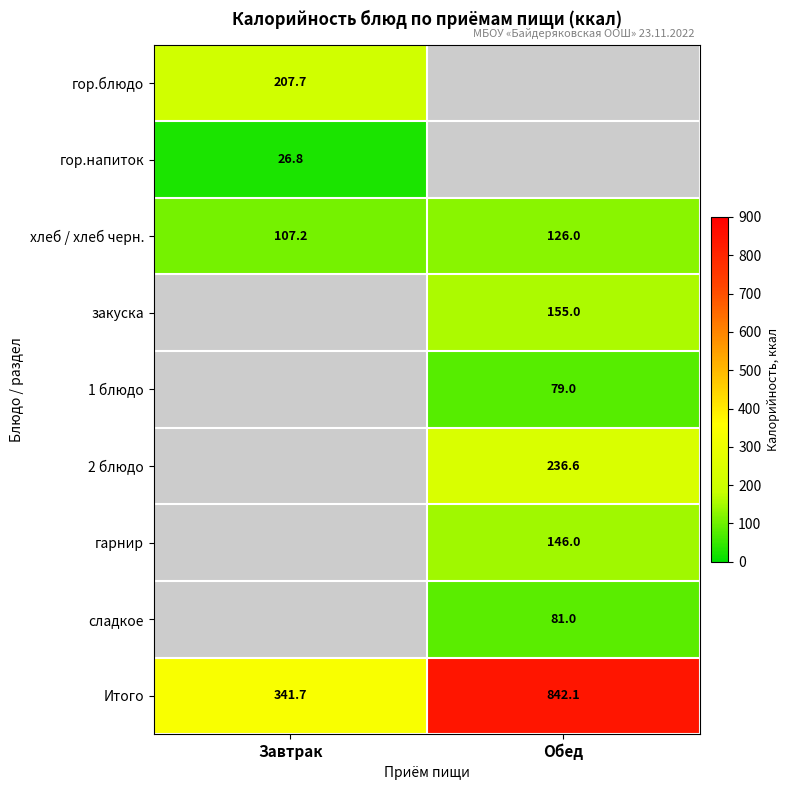

Rank the categories by хлеб / хлеб черн. value from highest to lowest.

Обед, Завтрак